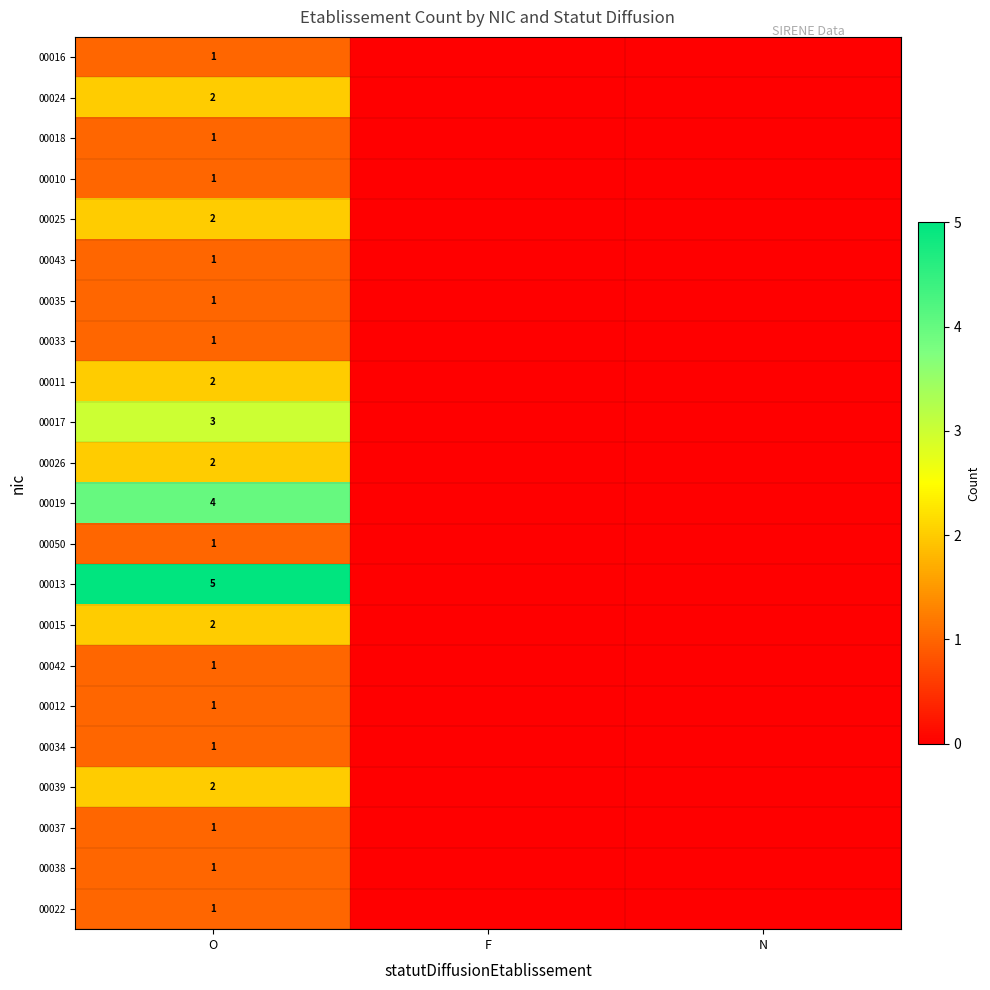

Which has a higher value, N or O?

O